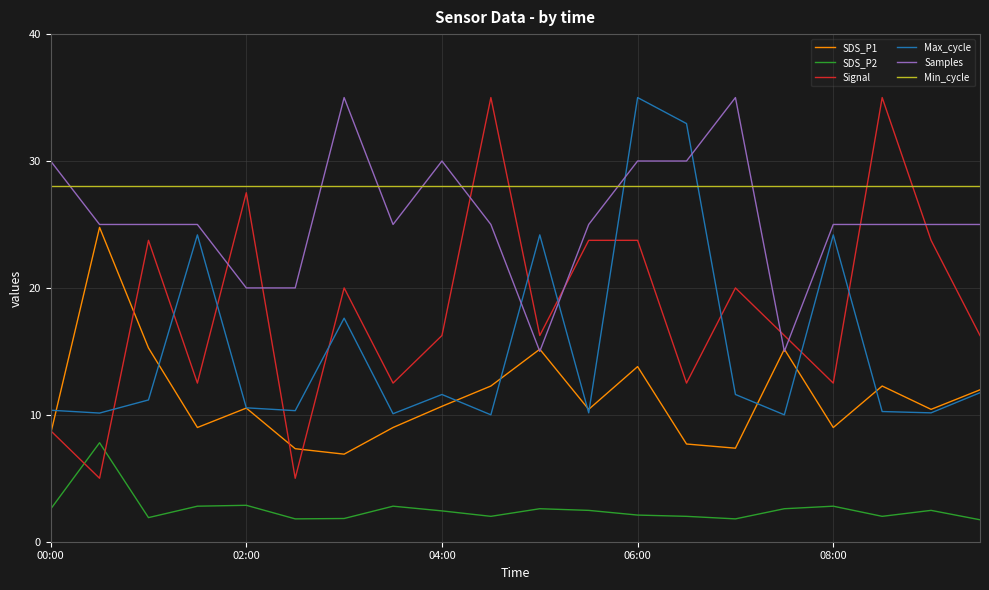

Which series has the widest spread of values?

Signal